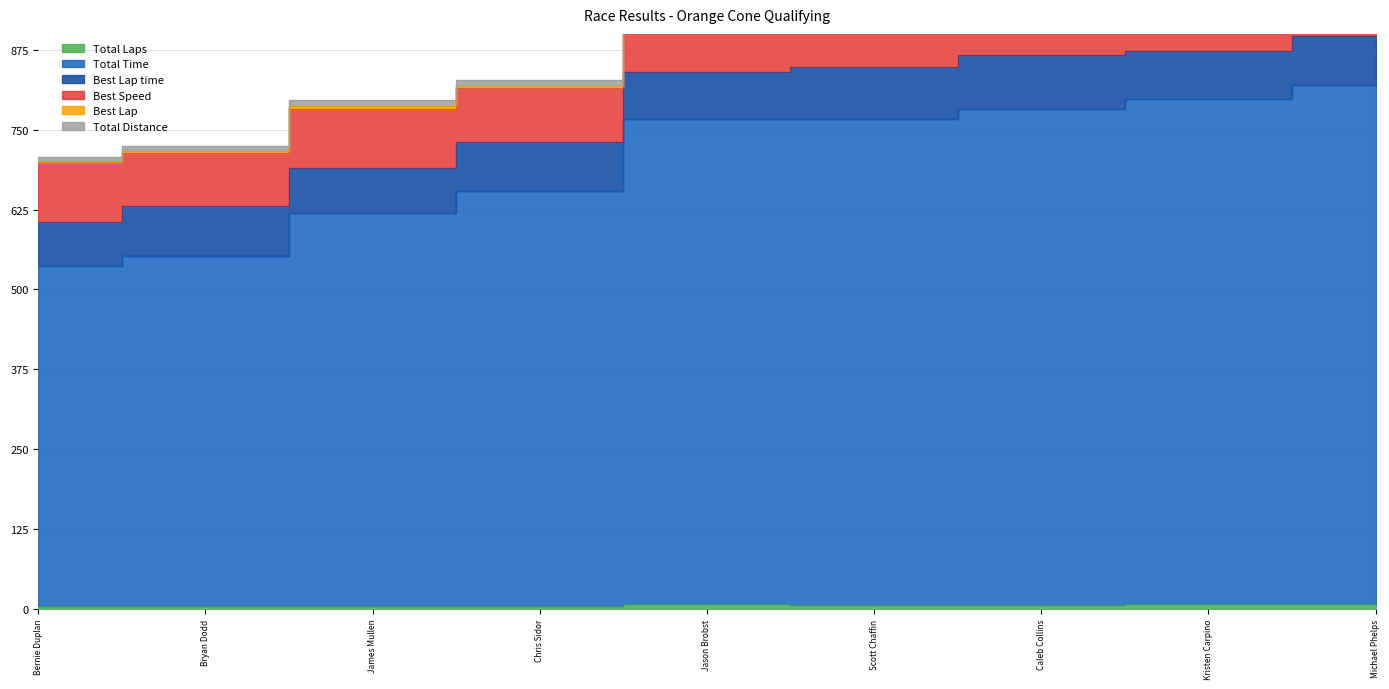

What are all the series names shown in the legend?

Total Laps, Total Time, Best Lap time, Best Speed, Best Lap, Total Distance